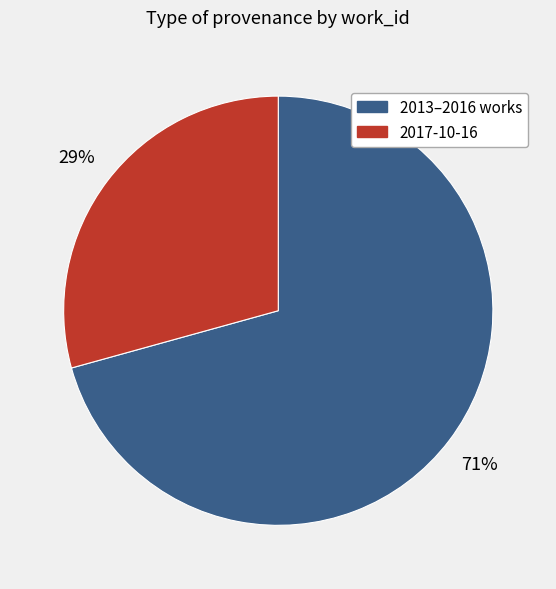

To the nearest percent, what is the average slice percentage?

50%